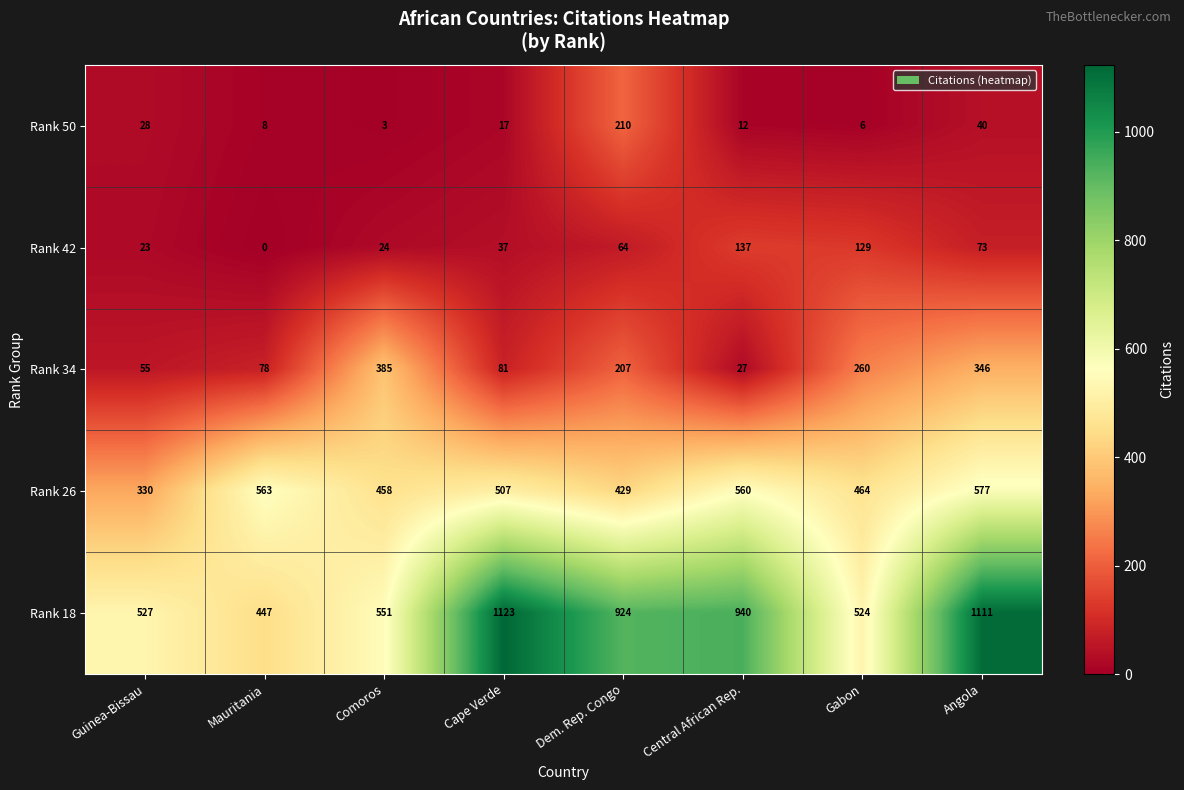

Where does the Rank 50 series first go above 17?

Guinea-Bissau